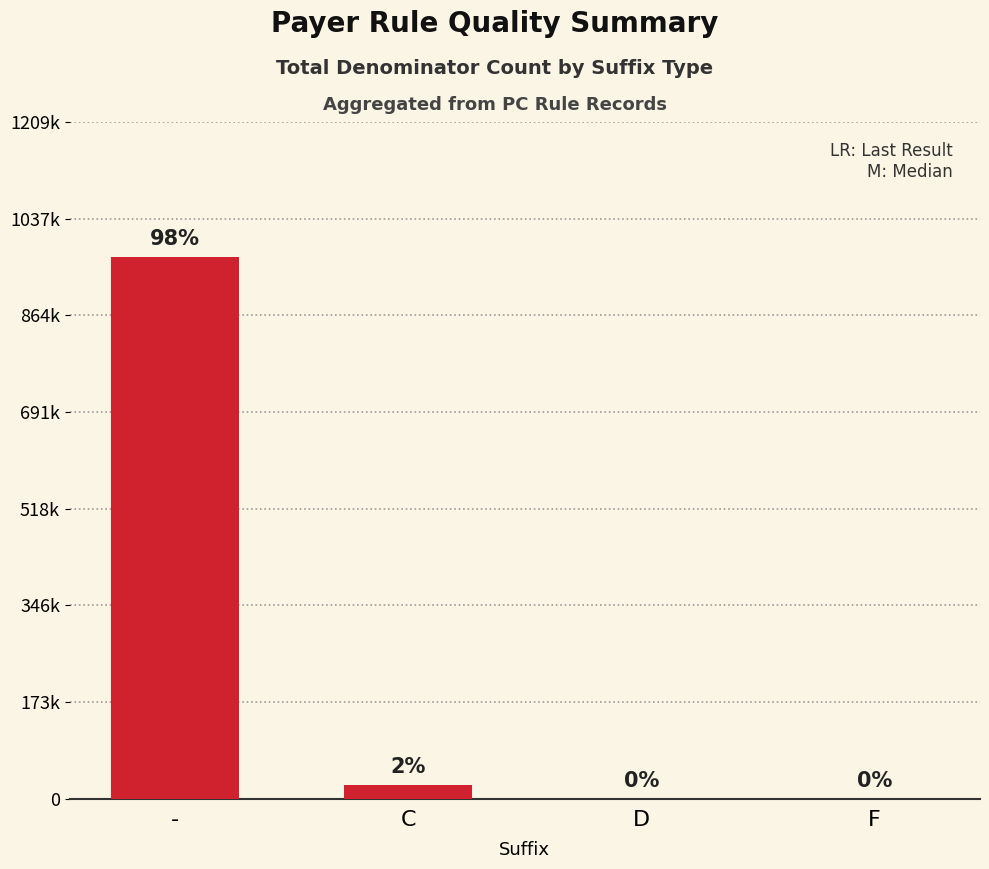

The value at - is 1511027. True or false?

False